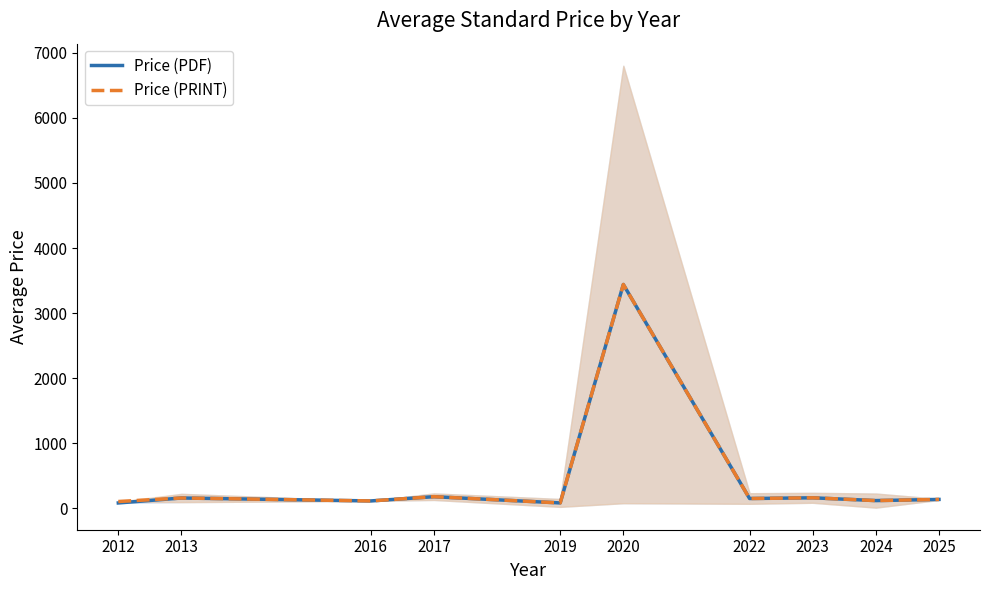

What is the difference between the maximum and minimum values in the Price (PDF) series?

3356.0